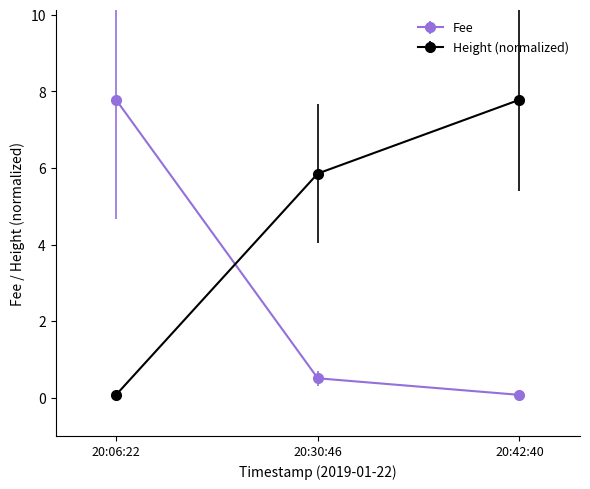

Is it true that Height (normalized) equals 5.9 at 20:30:46?

True